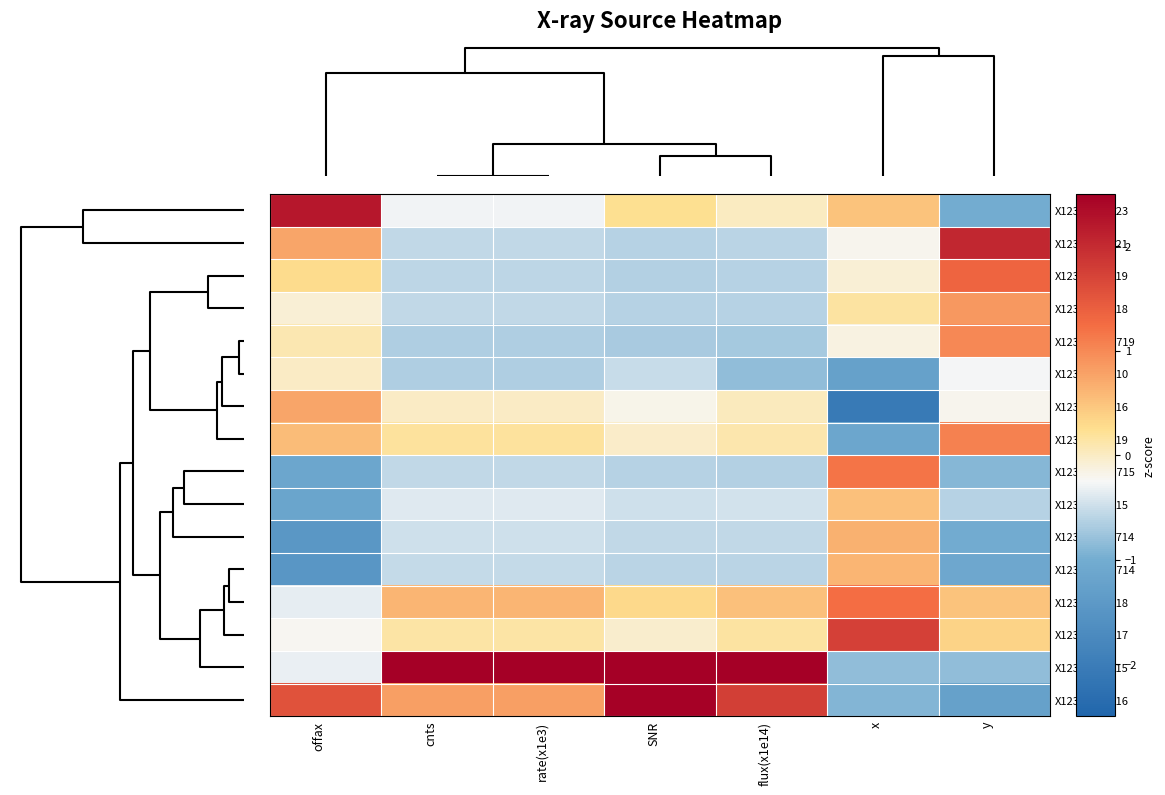

Which series has the widest spread of values?

X123707+0715